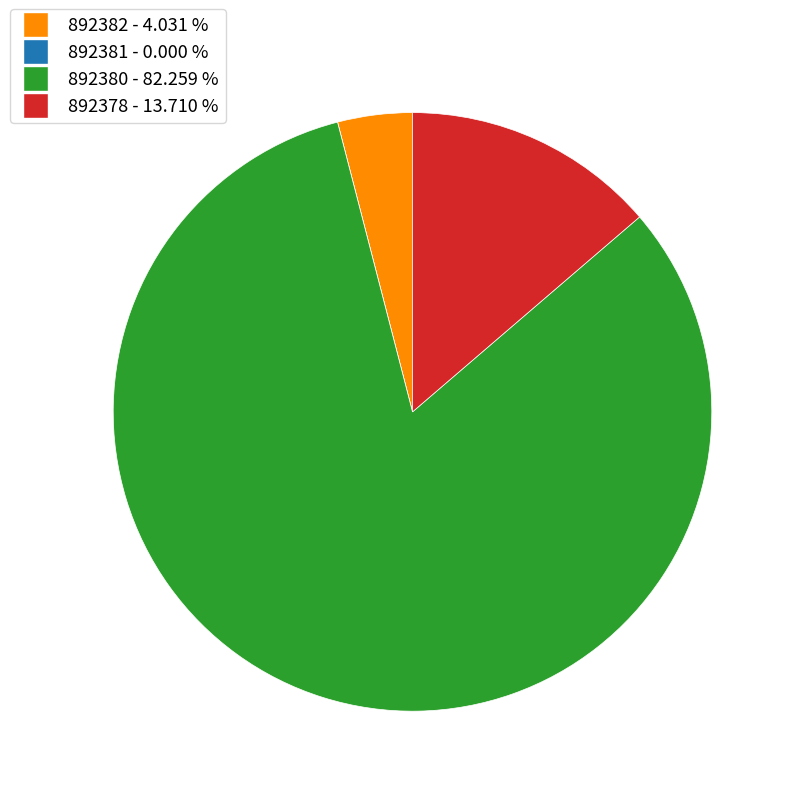

Does 892378 represent more than half of the total?

No